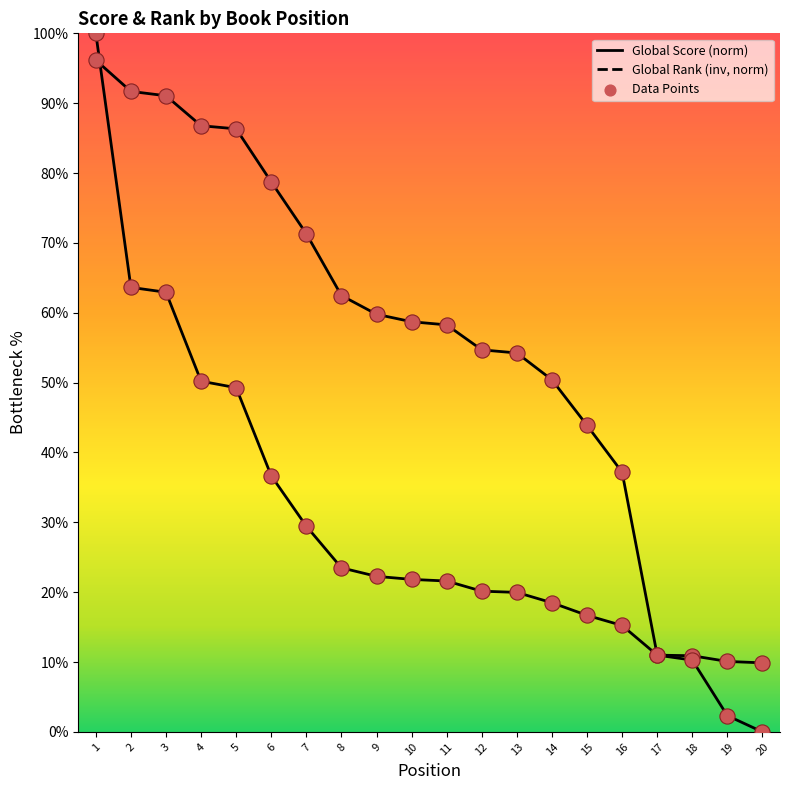

At how many categories does at least one series exceed 56?

11